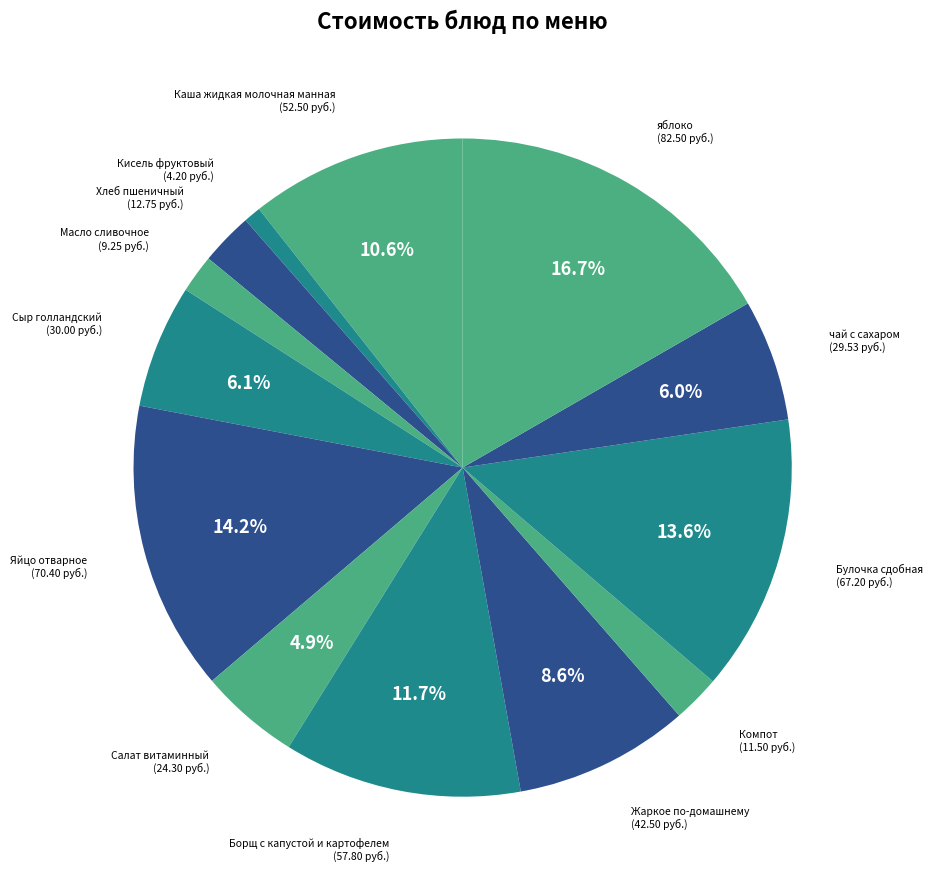

How many slices are in this pie chart?

13